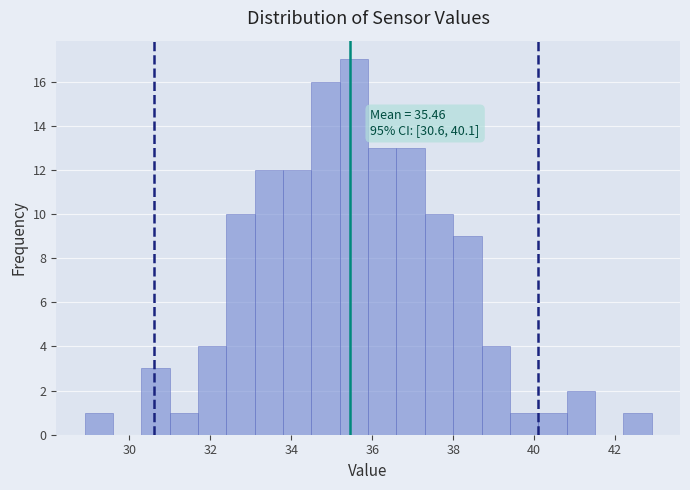

Read against the x-axis, roughly where is the centre of the tallest bar?

35.6